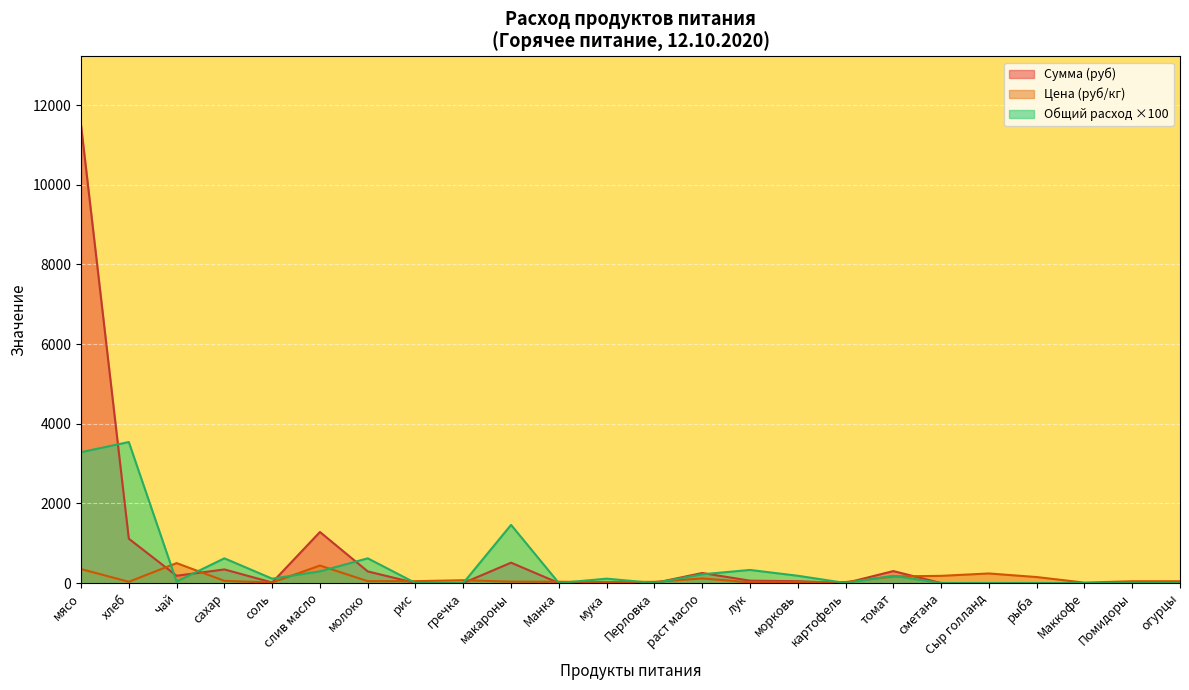

How many times do Общий расход and Цена cross each other?

13